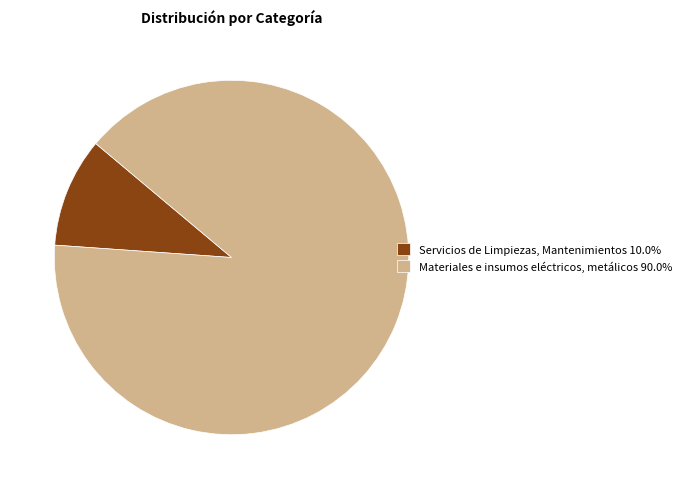

What is the largest slice in the pie chart?

Materiales e insumos eléctricos, metálicos